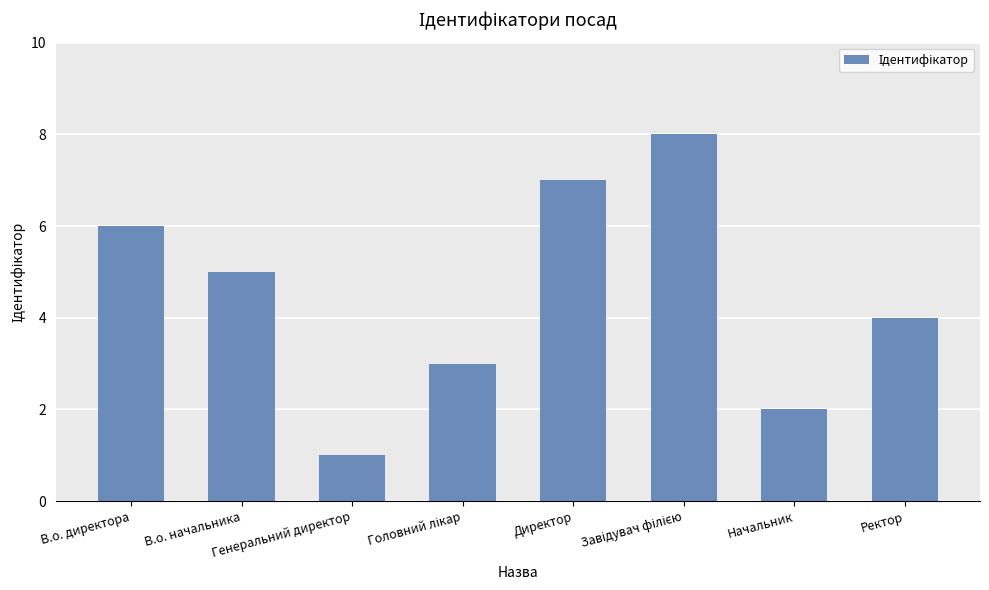

What is the maximum value shown in the chart?

8